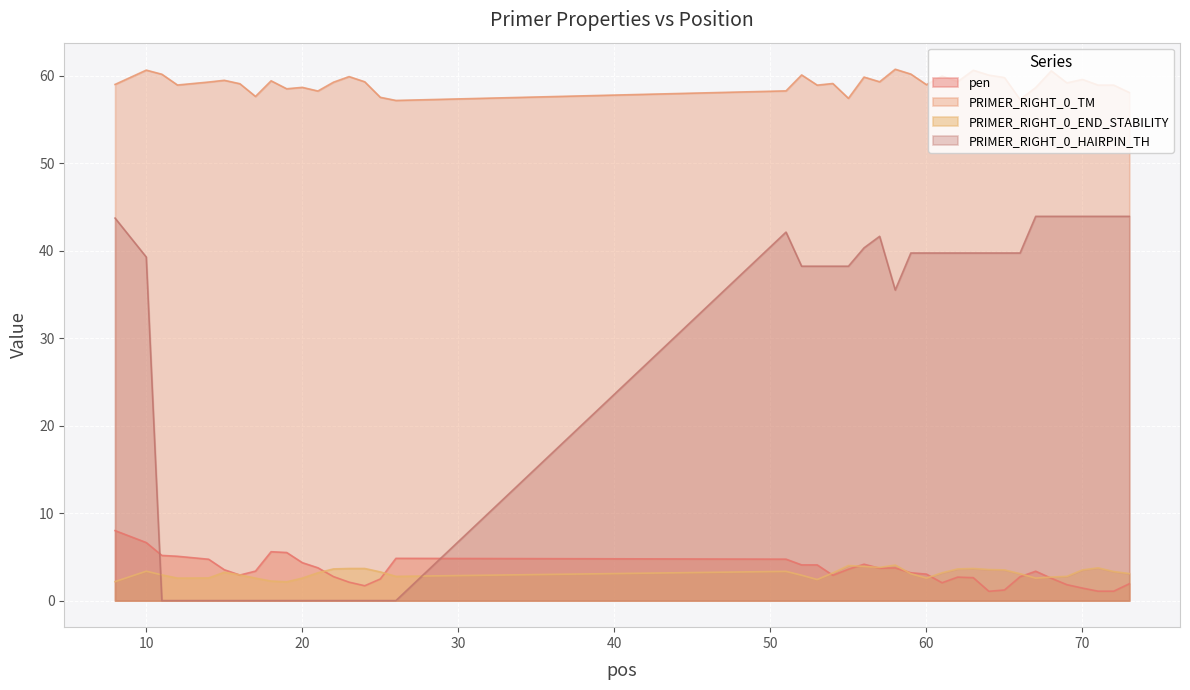

The PRIMER_RIGHT_0_END_STABILITY series shows 3.4 at 10. True or false?

True